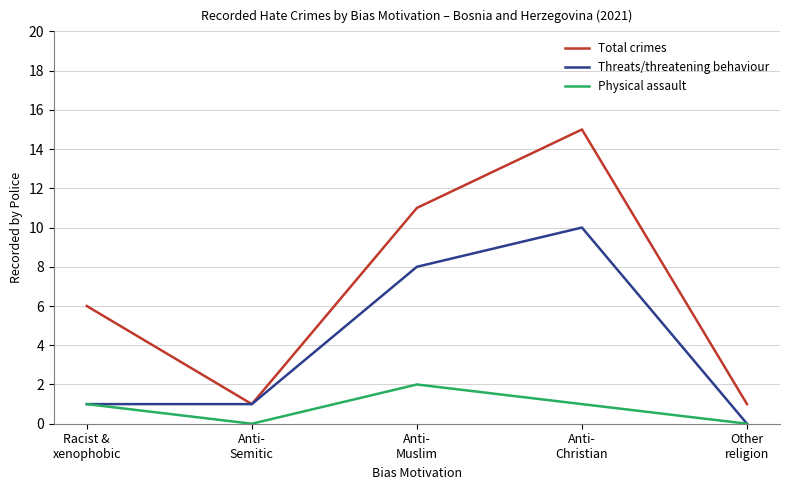

Rank the series by their maximum value, from highest to lowest.

Total crimes, Threats/threatening behaviour, Physical assault